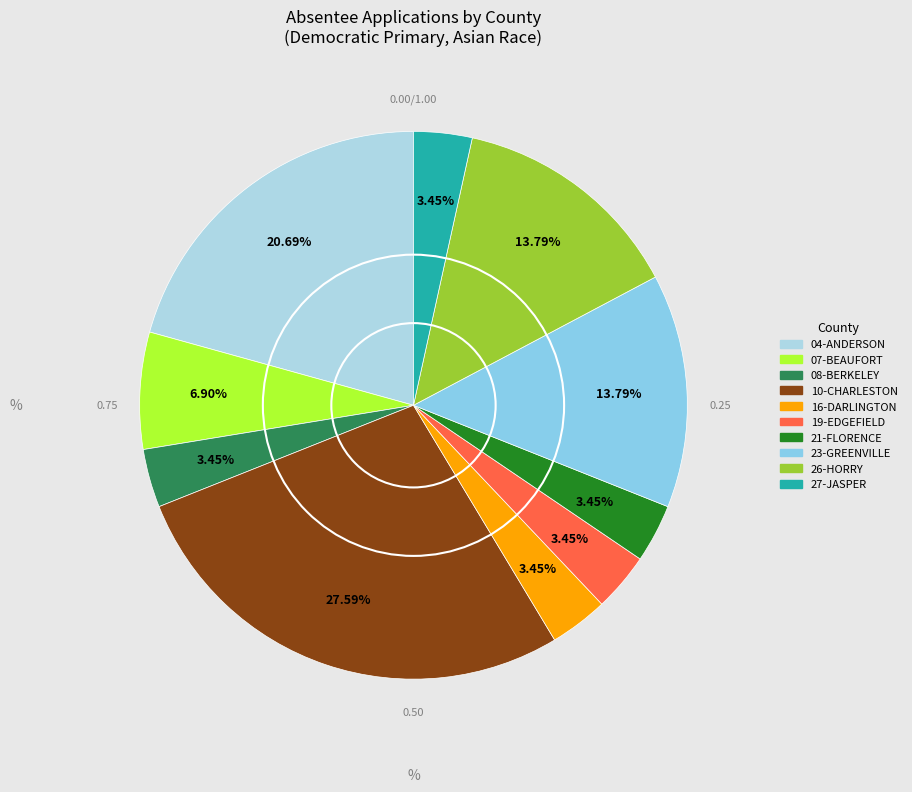

The 19-EDGEFIELD slice represents 3% of the pie. True or false?

True